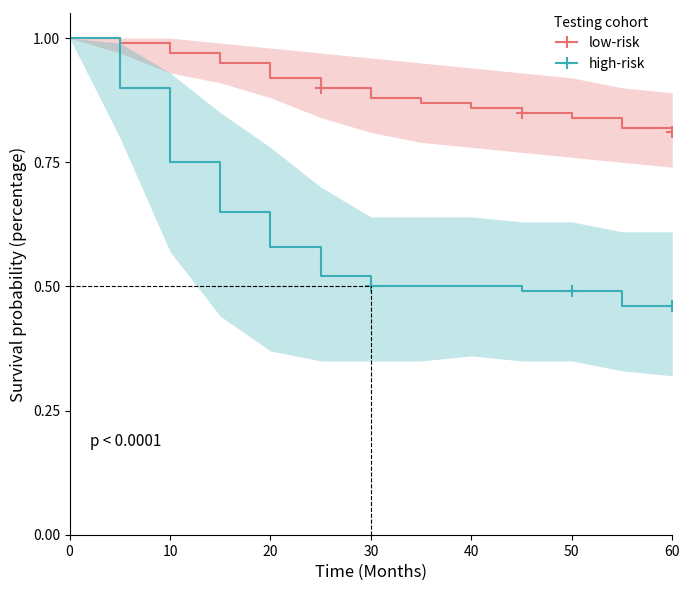

True or false: high-risk and low-risk intersect in this chart.

False